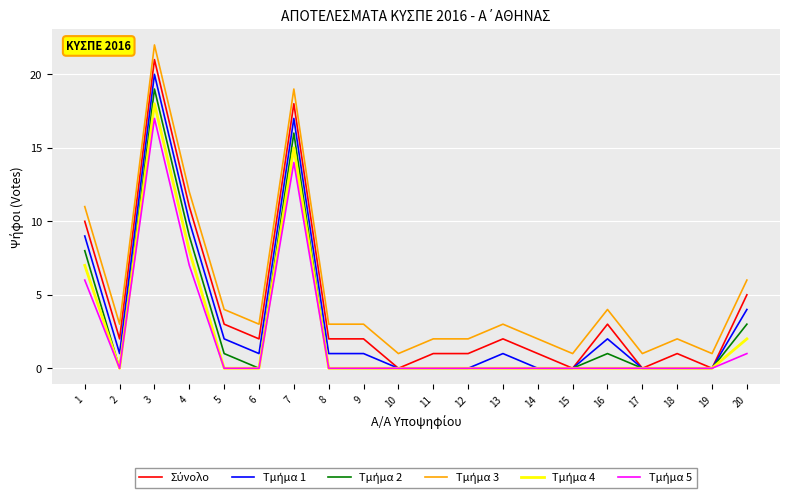

At how many categories does at least one series exceed 20?

1